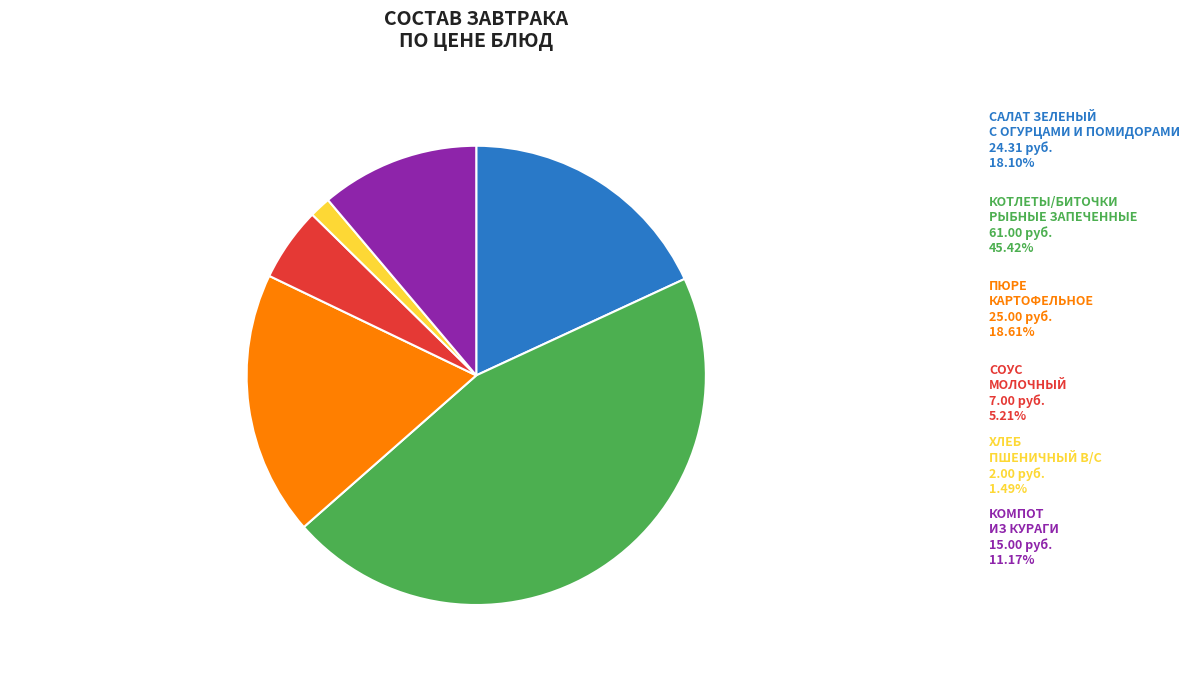

Count the number of slices in the pie.

6